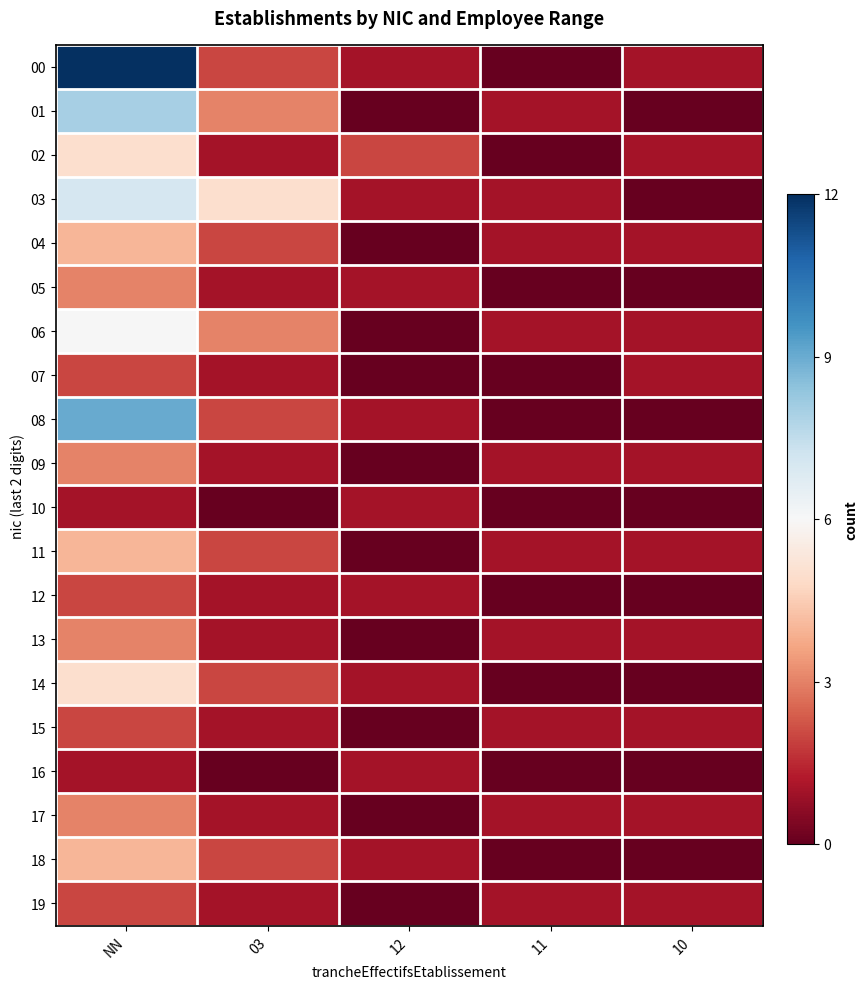

Which series has the largest total across all categories?

00